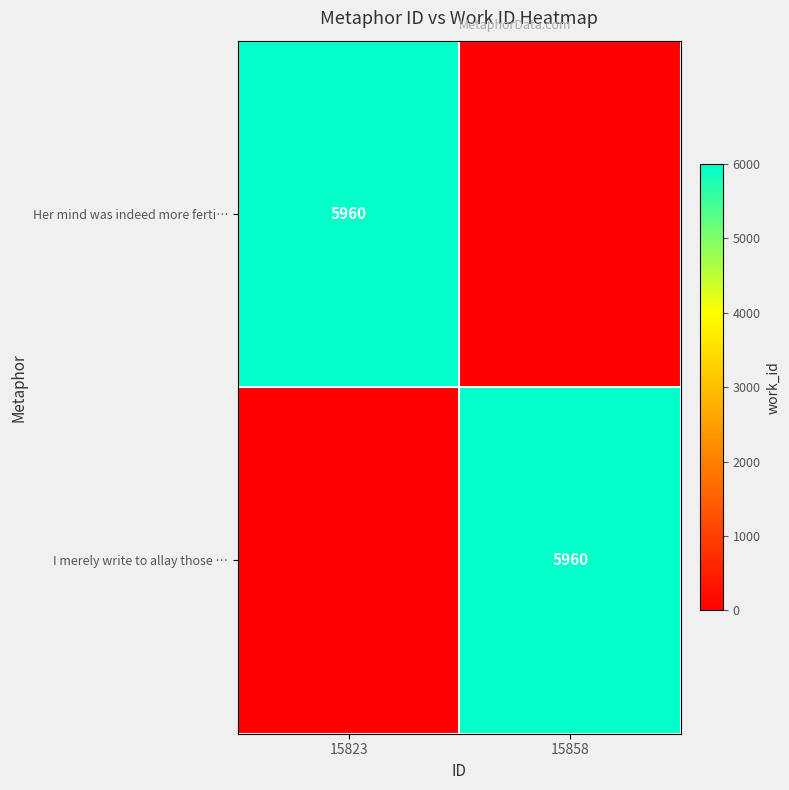

The value of I merely write to allay those … at 15858 is 5960. True or false?

True